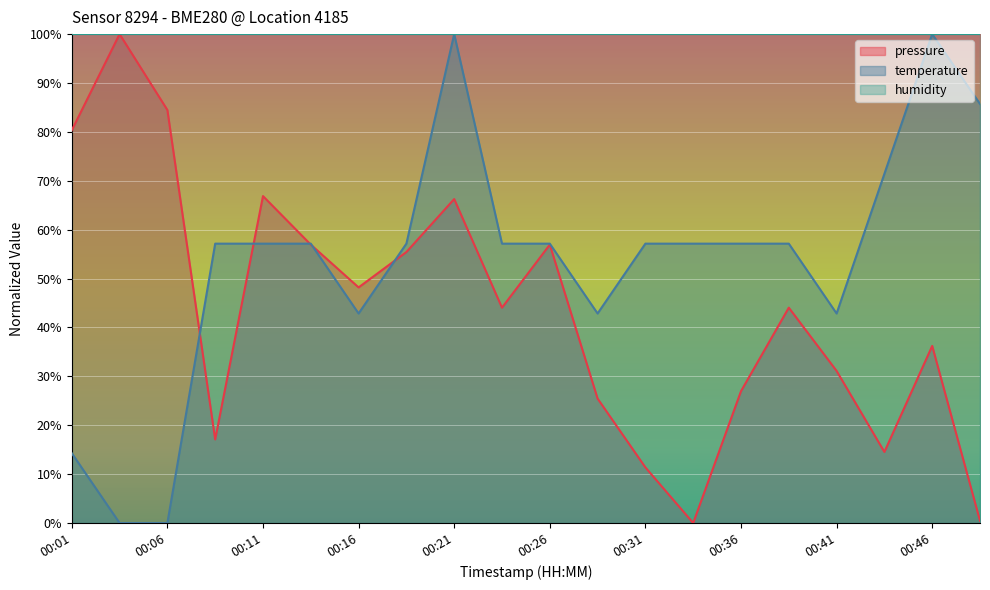

Count the number of data series in this chart.

3